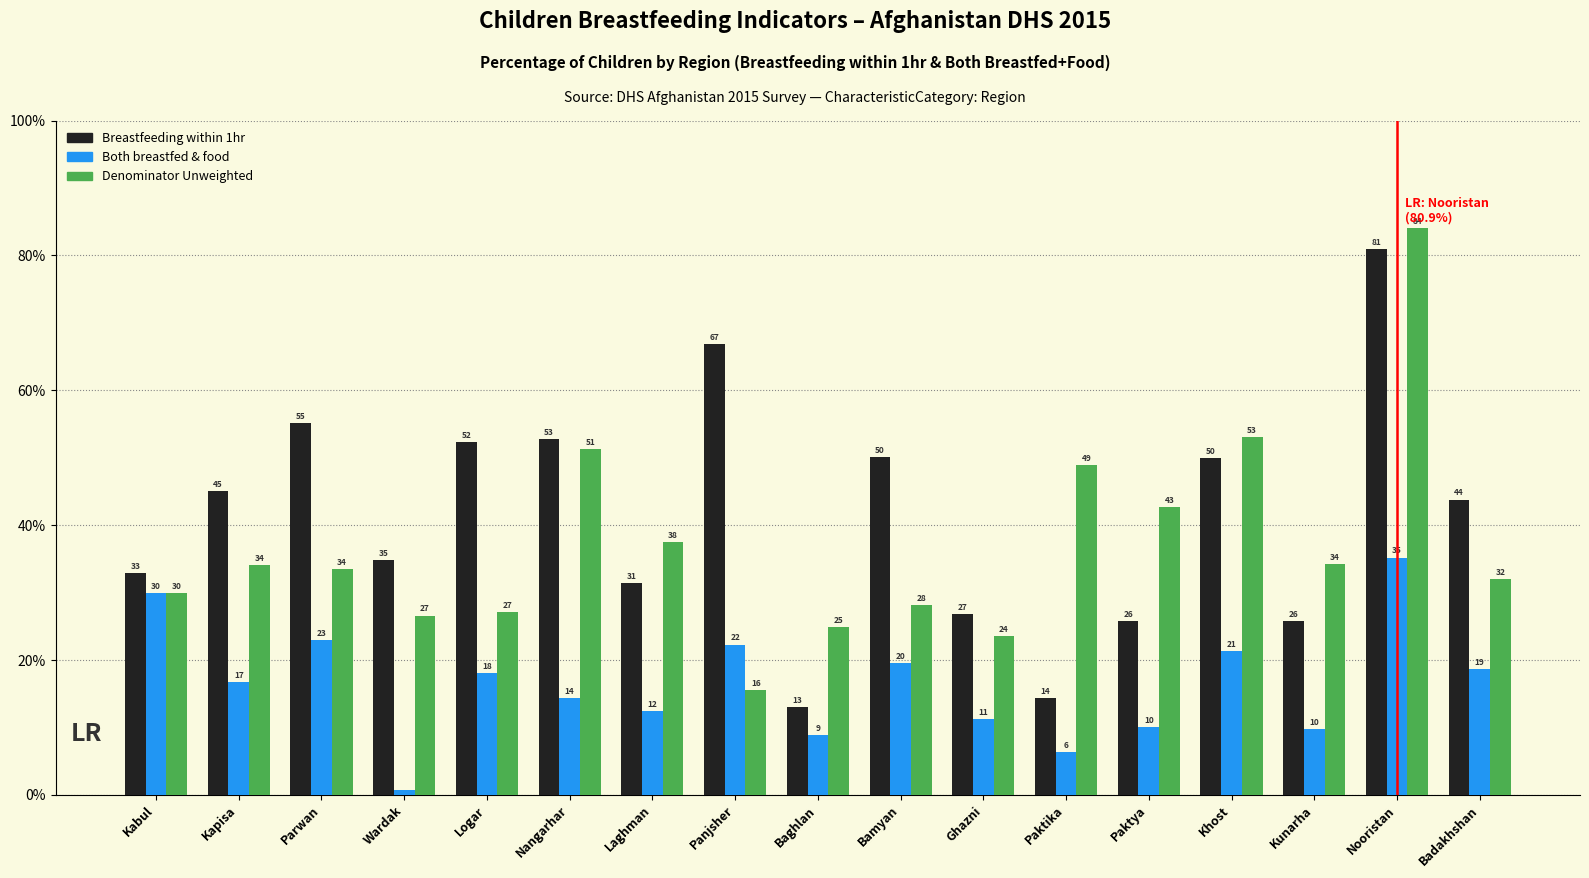

Does the chart contain stacked bars?

No